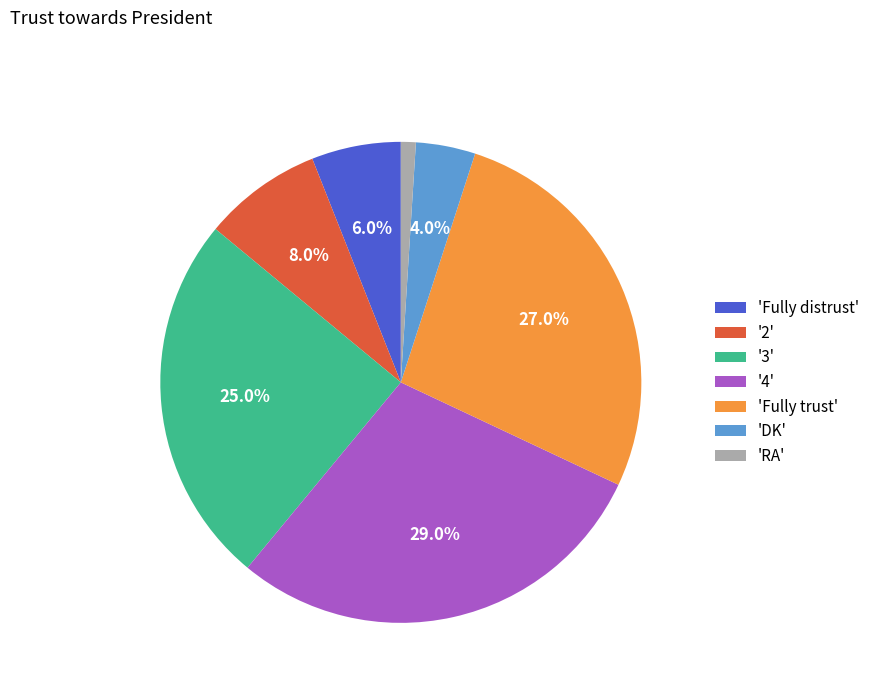

Do '4' and 'Fully distrust' together represent more than half of the pie?

No